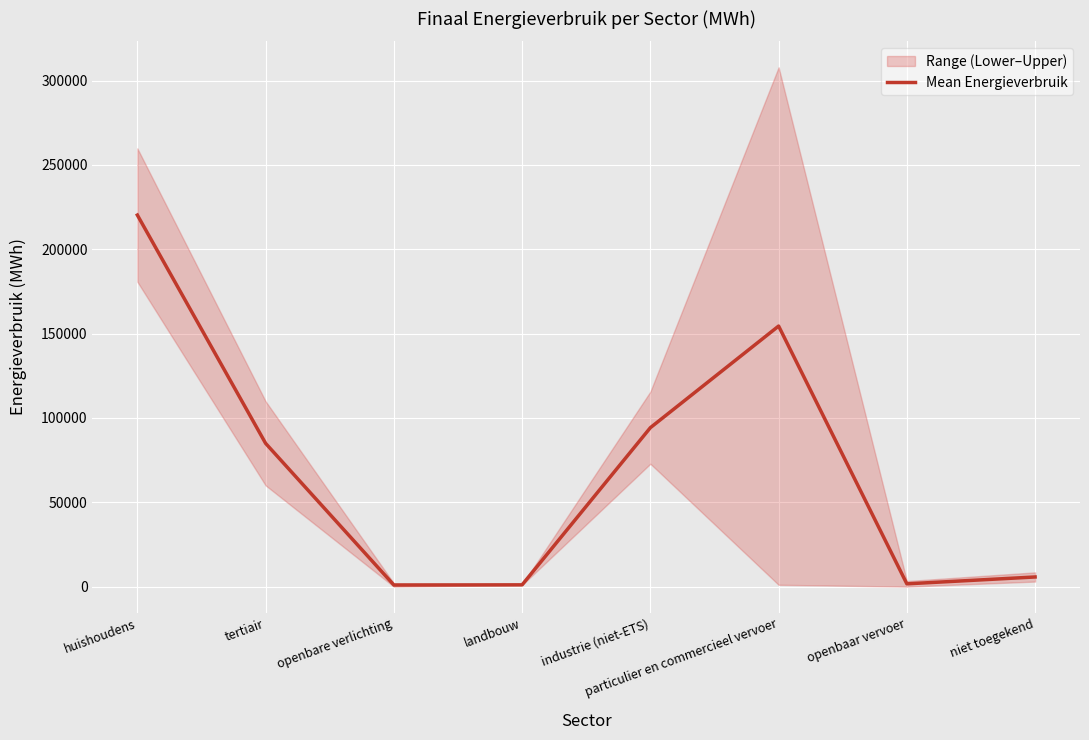

How many lines are shown in the chart?

1